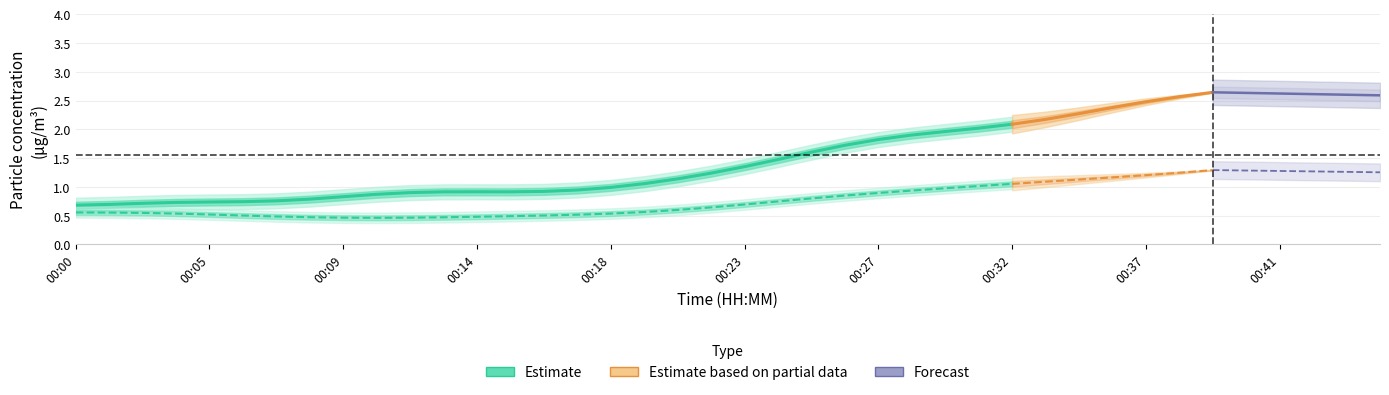

Rank the series by their maximum value, from lowest to highest.

P1, P2